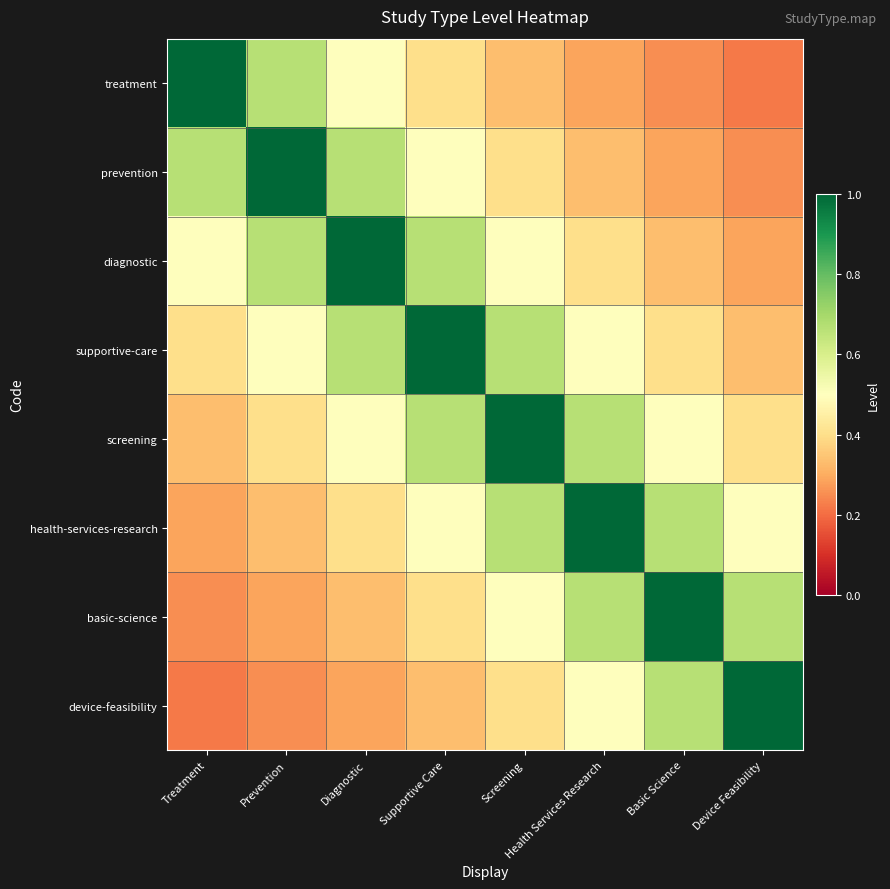

How many categories are shown in the chart?

8